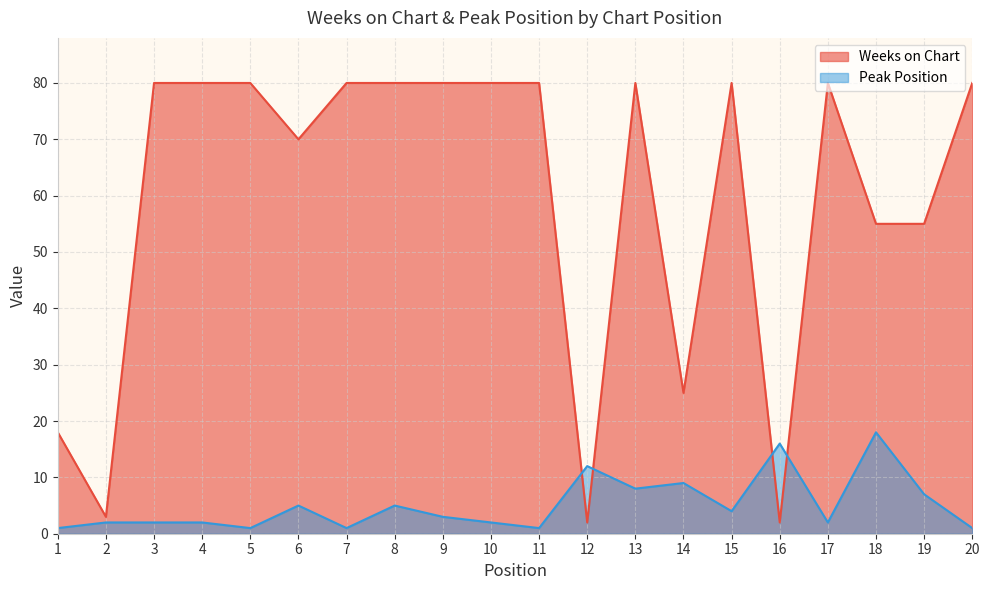

The value of Peak Position at 18 is 18. True or false?

True